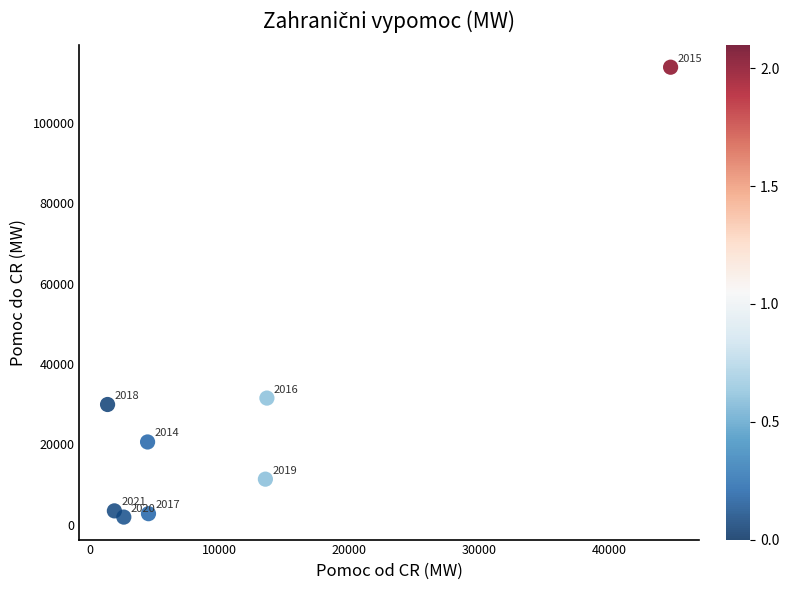

What is the range of X values (max minus min)?

43345.0